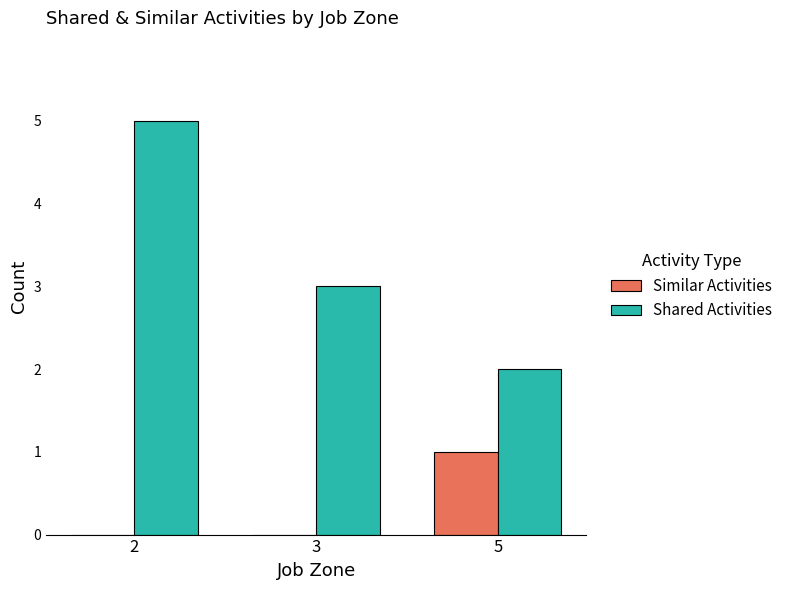

Are the bars horizontal?

No